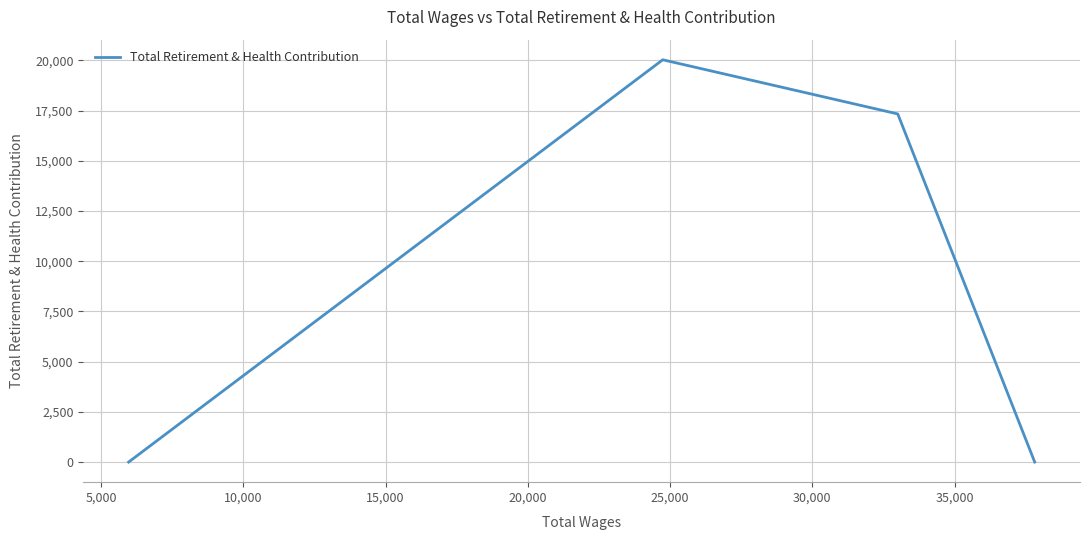

How many interior local peaks (higher than both neighbors) does the data have?

1